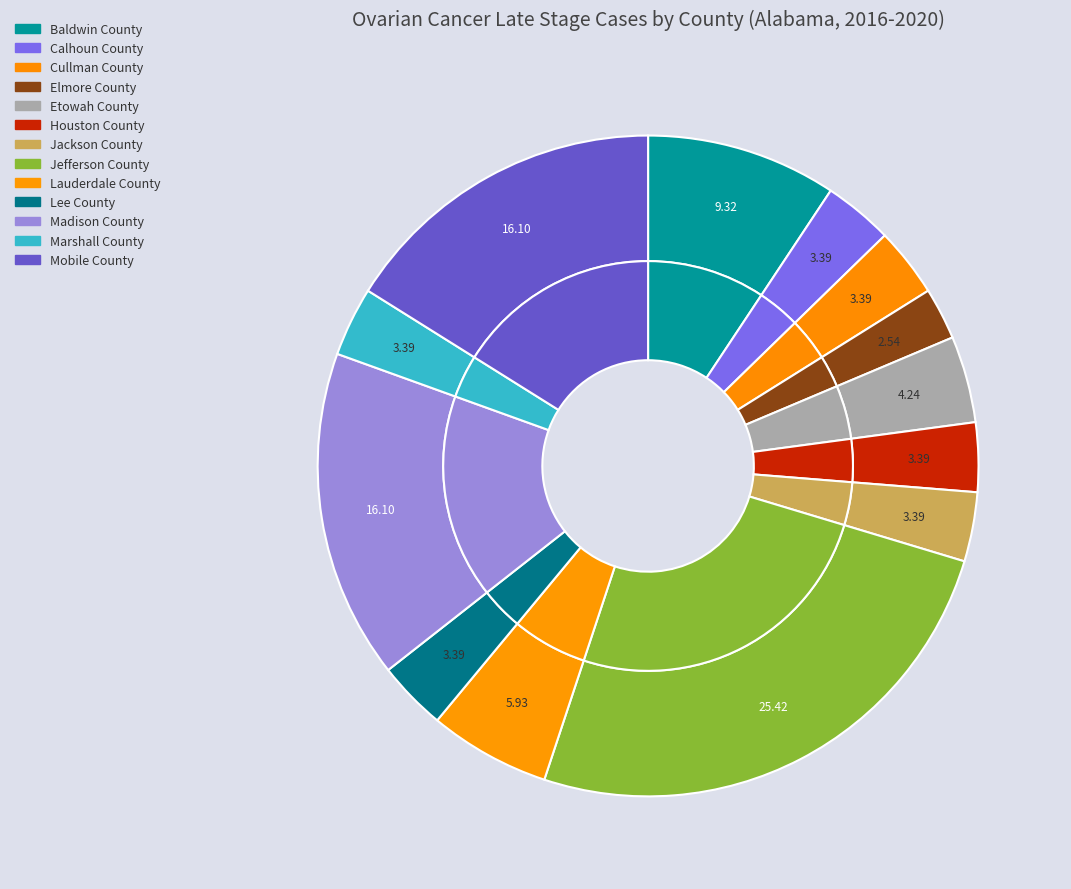

Which slice is the smallest?

Elmore County